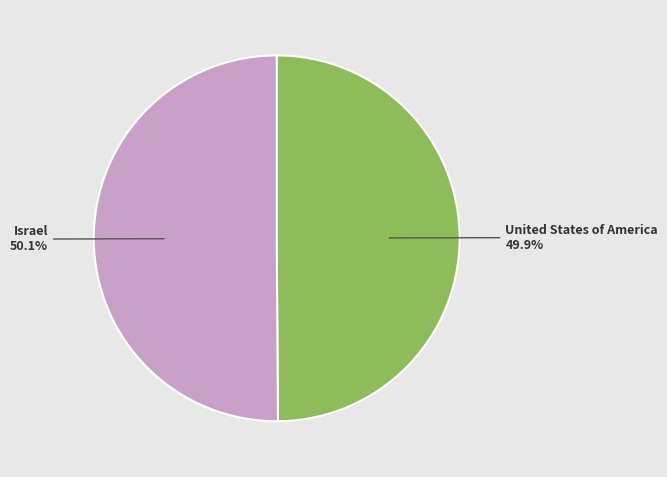

Does any single category account for the majority?

Yes